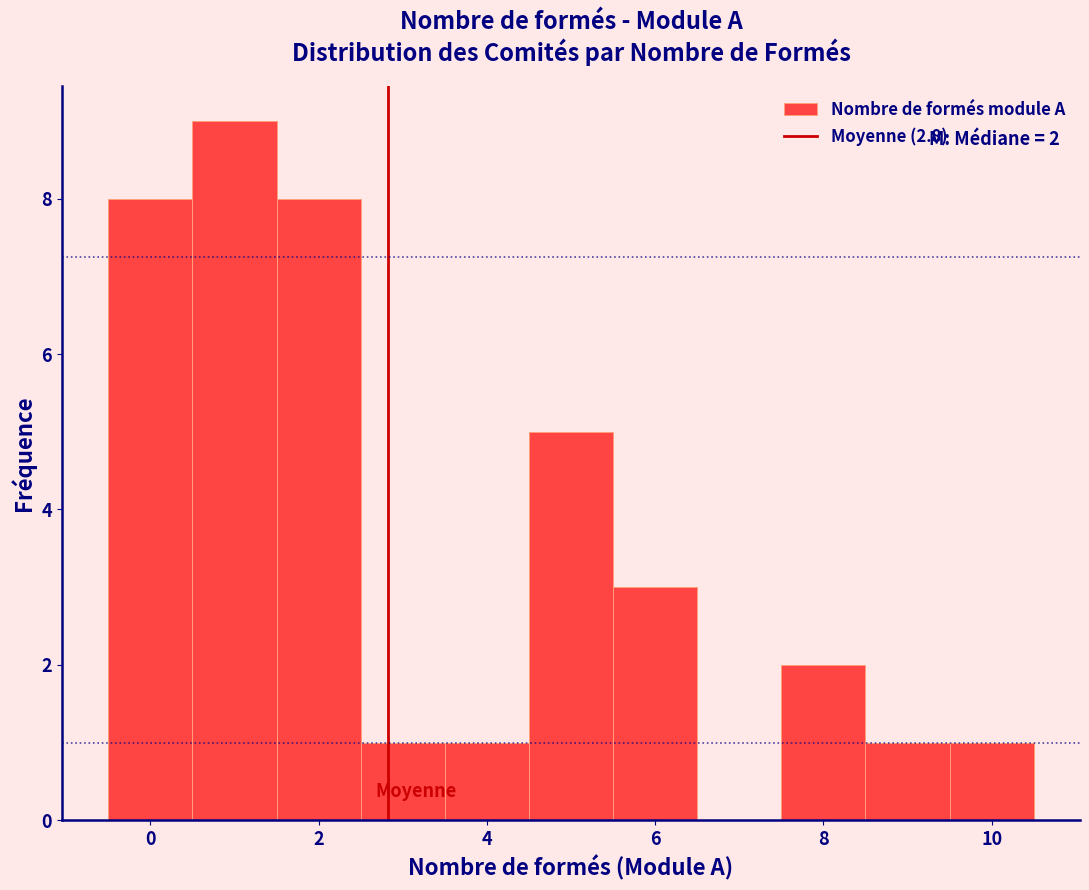

Which range on the x-axis has the tallest bar?

0.5 to 1.5